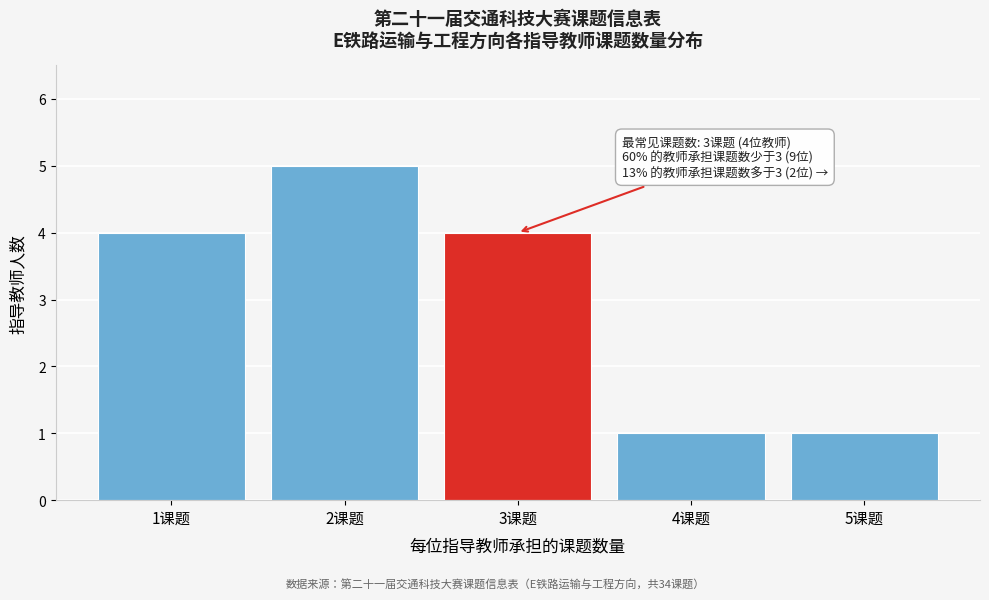

Reading right to left, transcribe all the data shown in this chart.

1	1	4	5	4